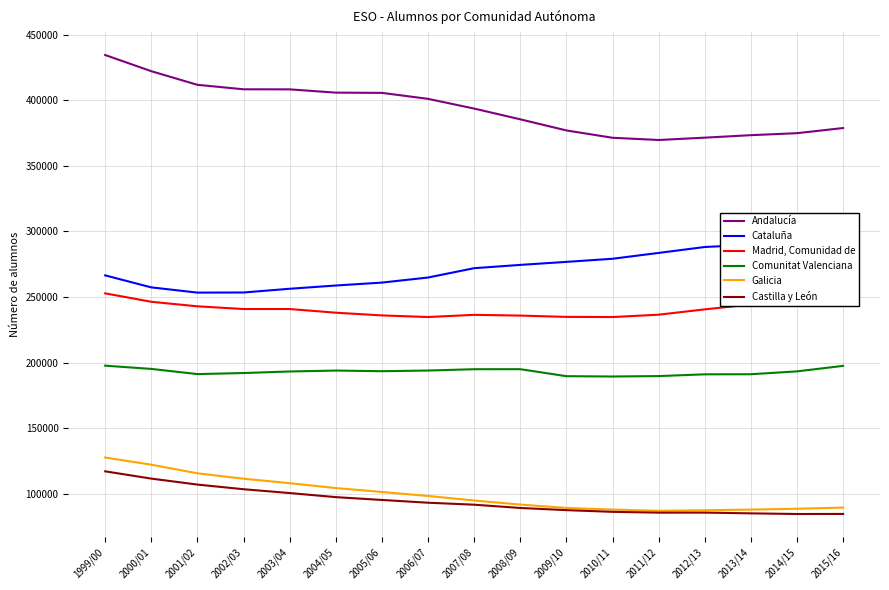

True or false: Comunitat Valenciana and Andalucía intersect in this chart.

False